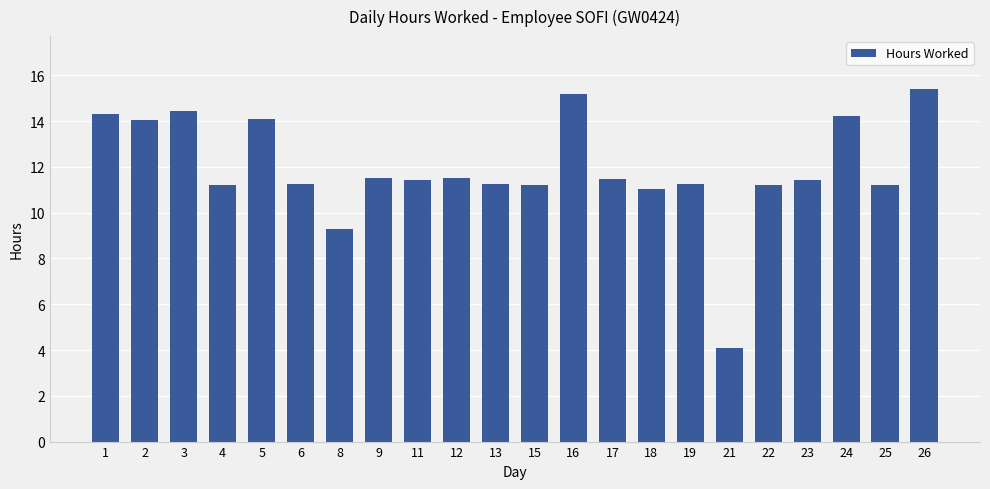

The chart shows a value of 11.4 at 17. True or false?

True